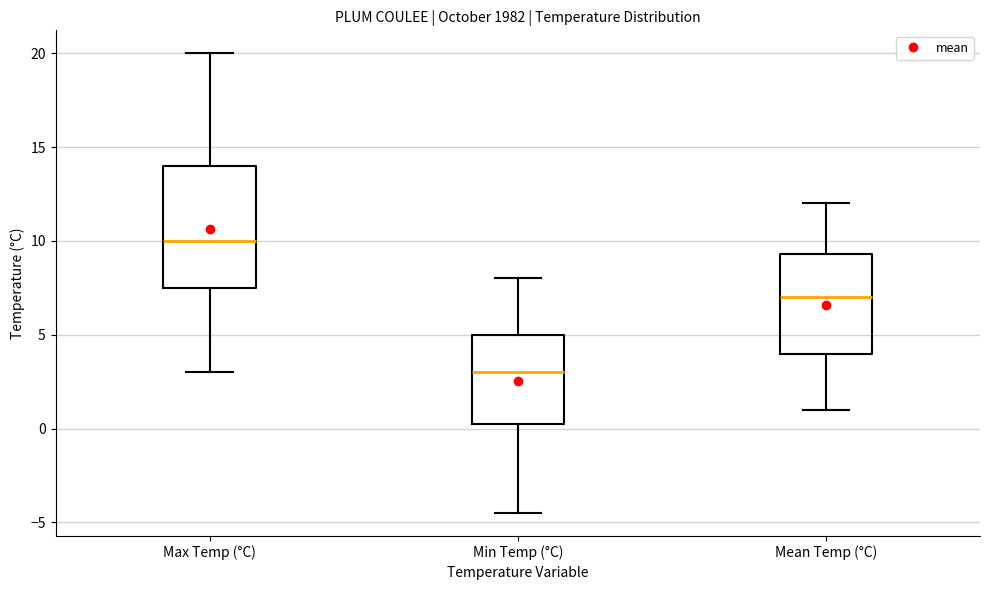

Reading left to right, read every box against the y-axis: the position of its median line, the range the box covers, and the ends of its whiskers. The values are not printed on the chart, so give them approximately, as read against the axis.

Max Temp (°C): median 10.0, box 7.5 to 14.0, whiskers 3.0 to 20.0
Min Temp (°C): median 3.0, box 0.5 to 5.0, whiskers -4.5 to 8.0
Mean Temp (°C): median 7.0, box 4.0 to 9.5, whiskers 1.0 to 12.0